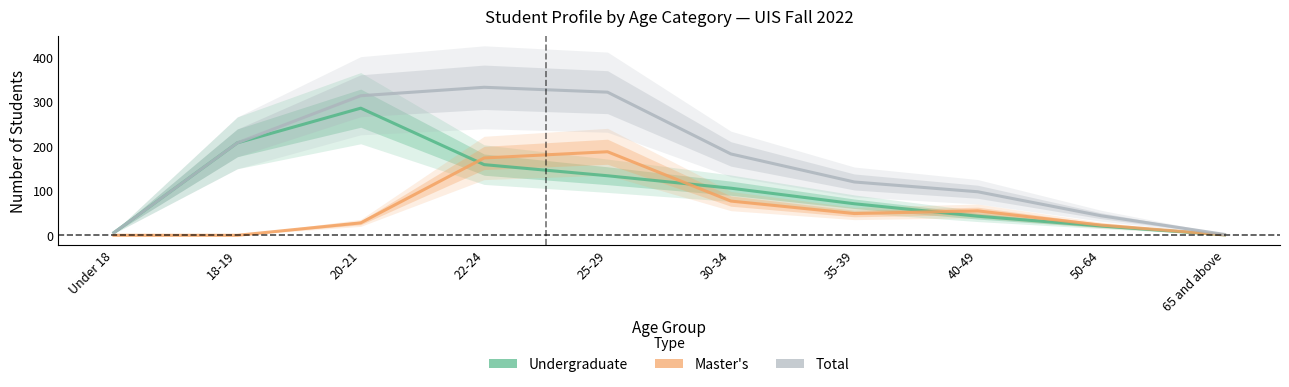

What is the difference between the maximum and second lowest values in the Total series?

327